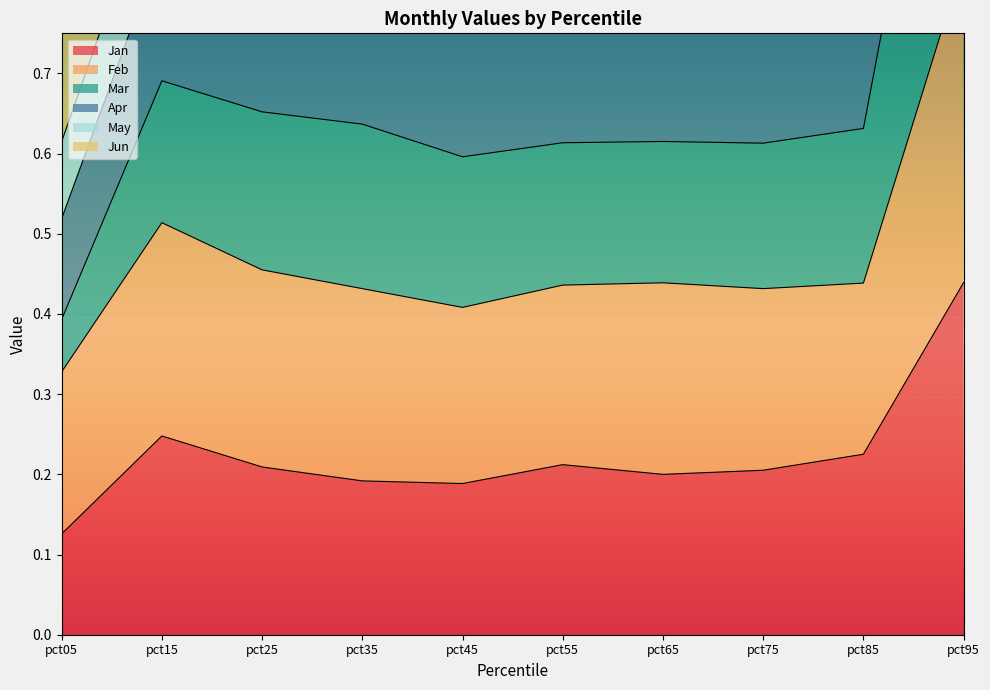

What is the difference between the highest and lowest values at pct35?

0.9